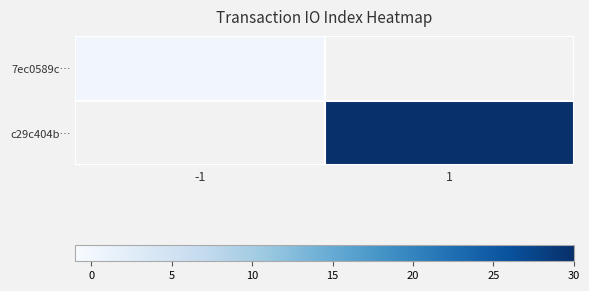

Rank the categories by 7ec0589c… value from lowest to highest.

-1, 1